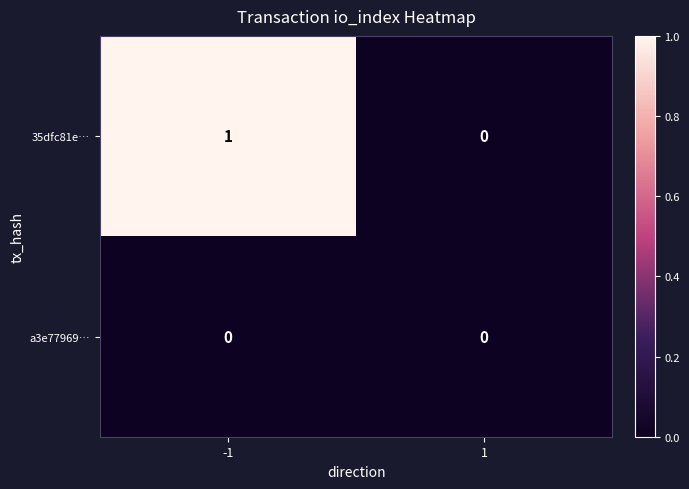

The value of a3e77969… at 1 is 0. True or false?

True